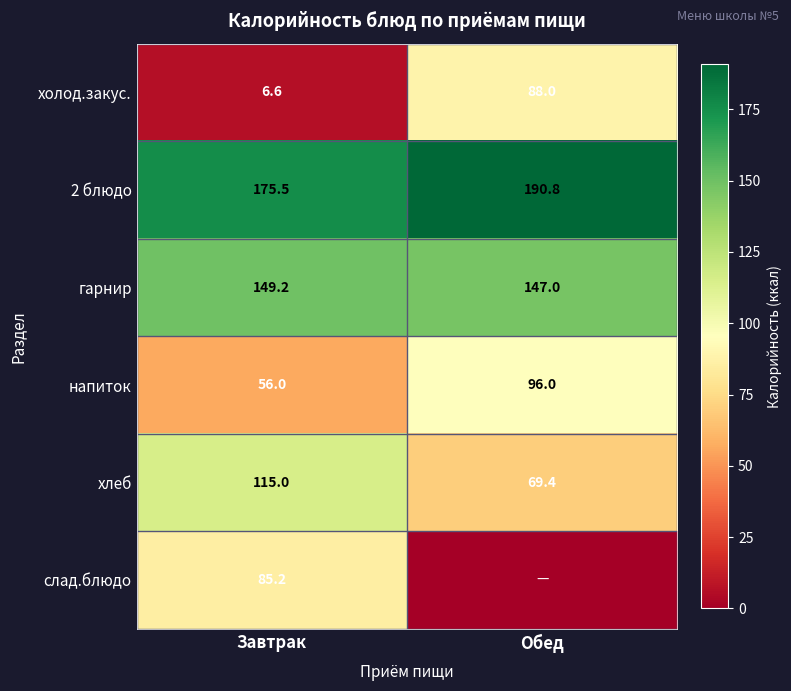

How many напиток values are between 56 and 96?

2